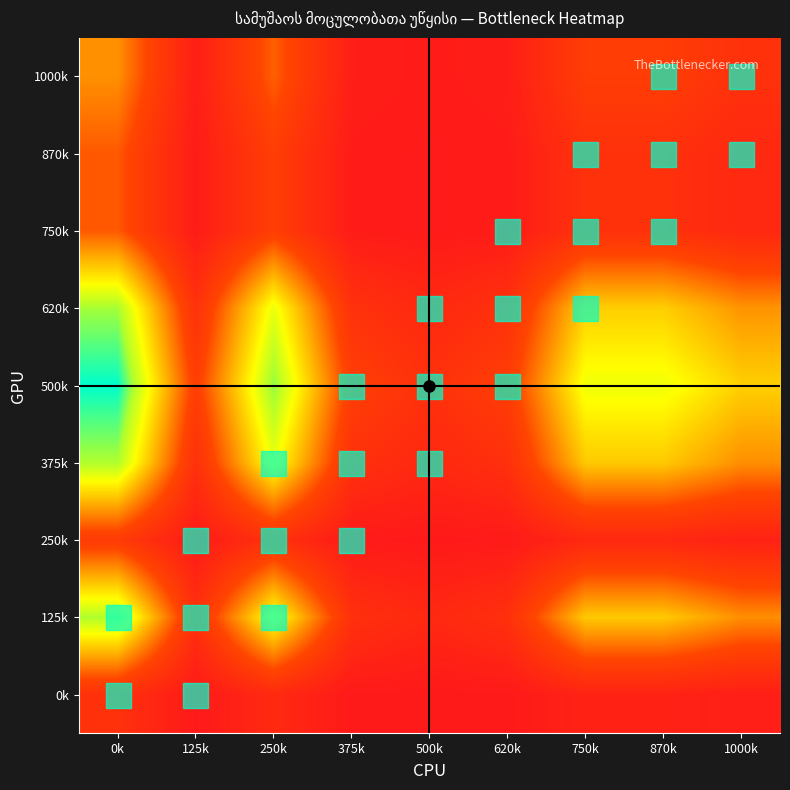

What is the total value across all series at 500k?

0.5